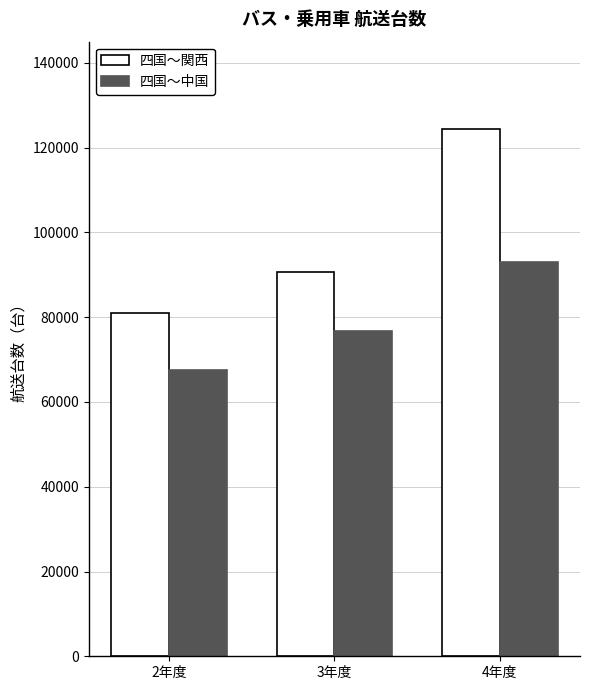

At how many categories does at least one series exceed 82433?

2